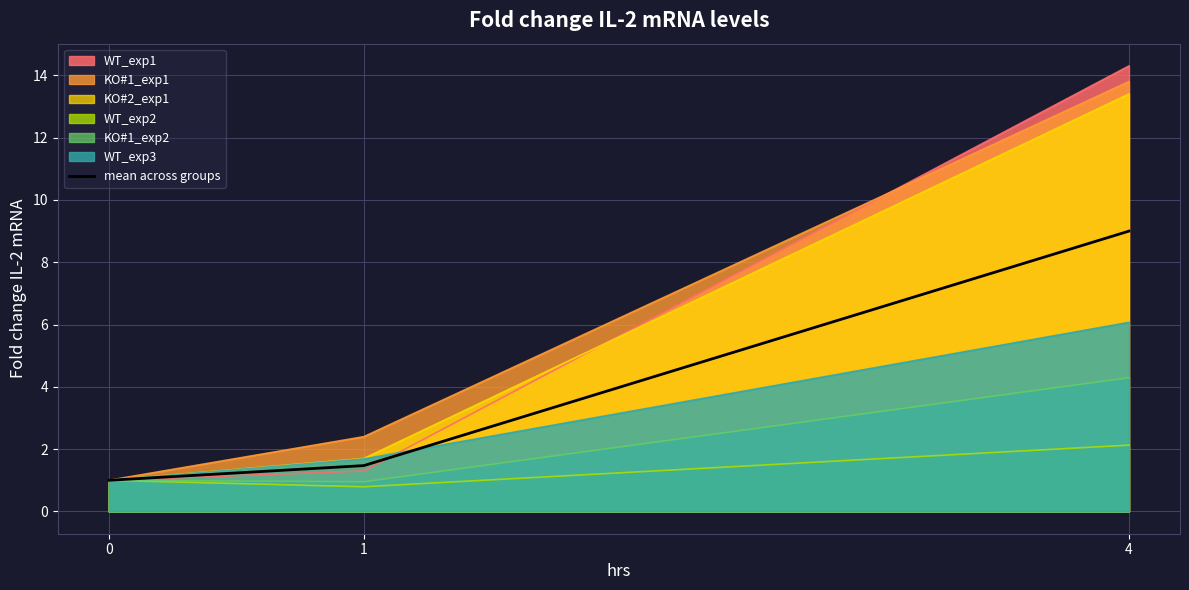

What is the value of the 1st point from the left?

1.0